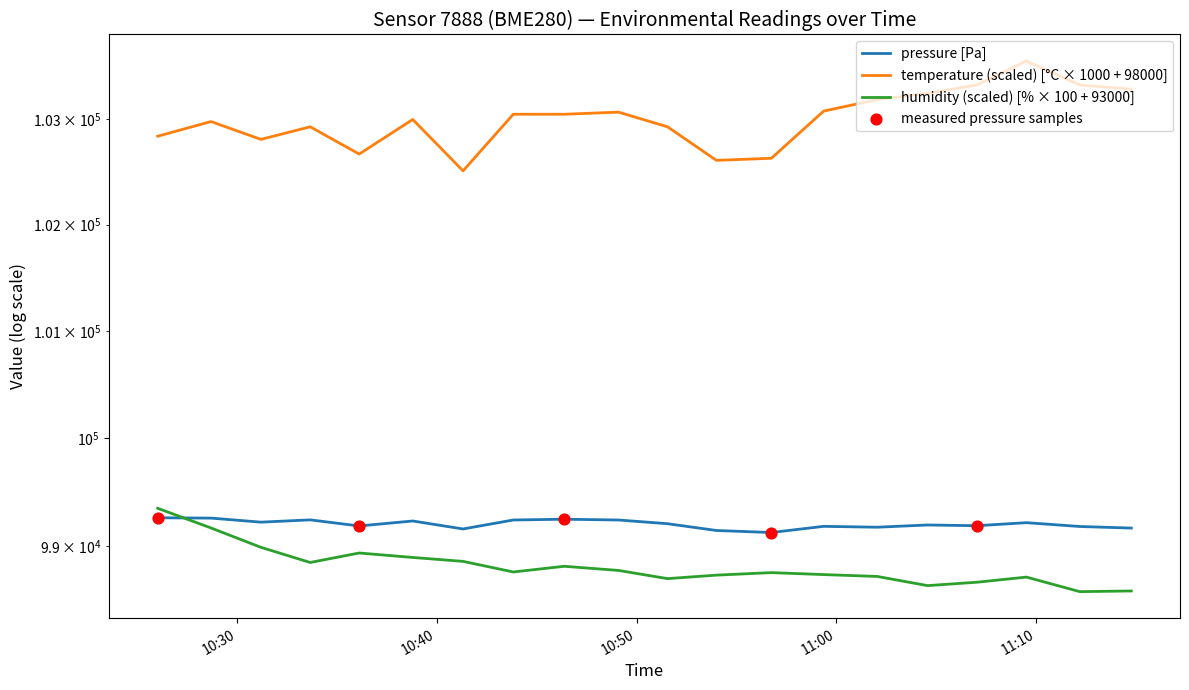

At how many categories does at least one series exceed 100994?

20